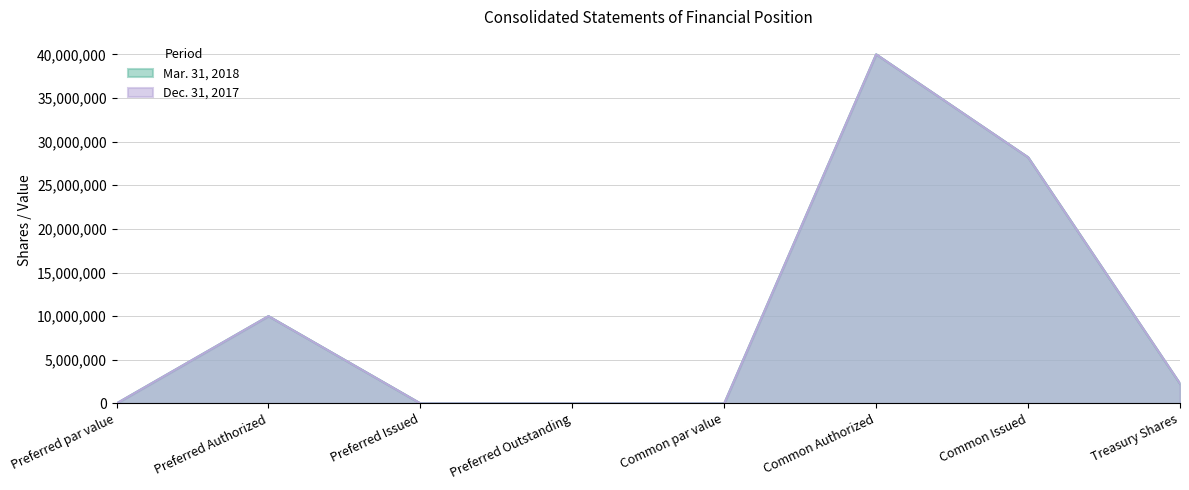

How many data points does each series have?

8